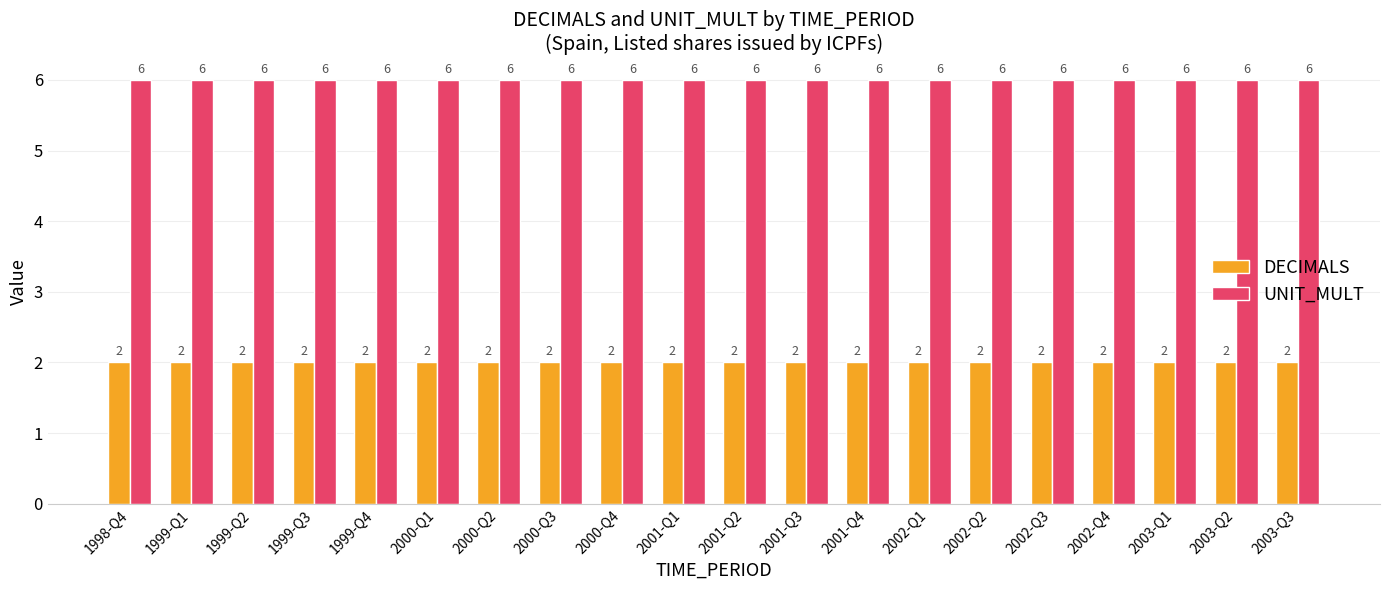

What is the label of the 6th bar from the left?

2000-Q1